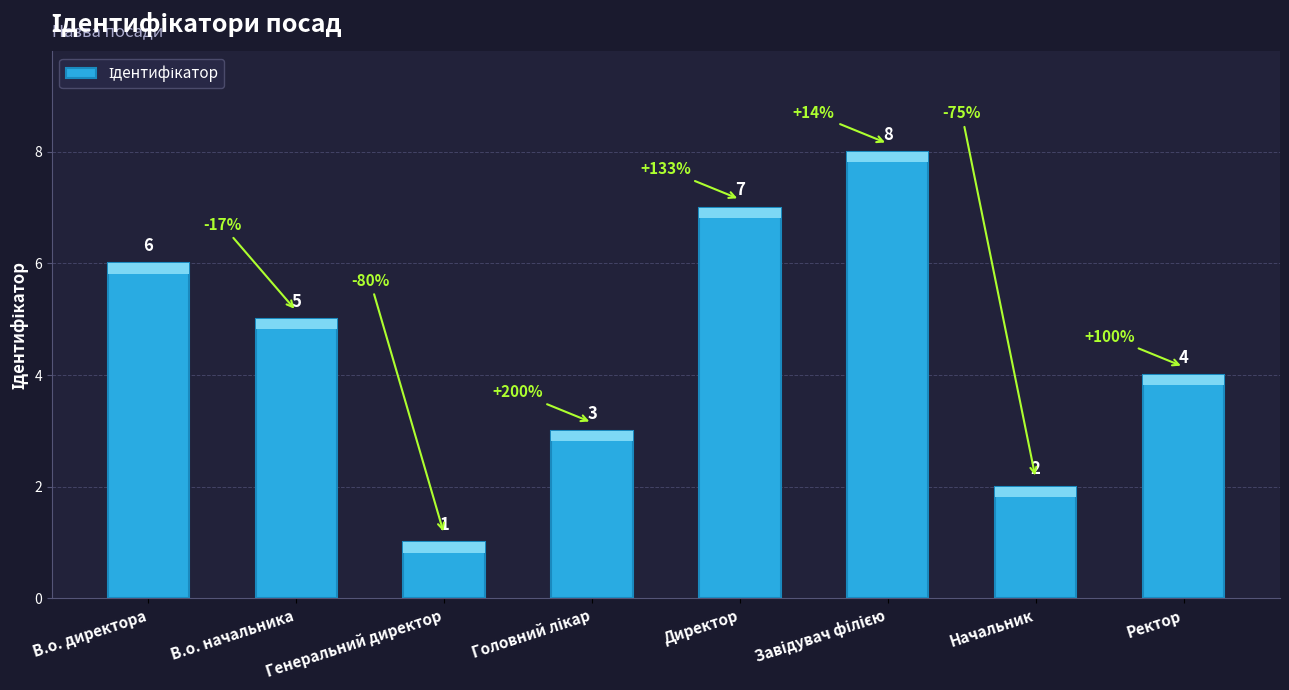

How many bars are there in total?

8